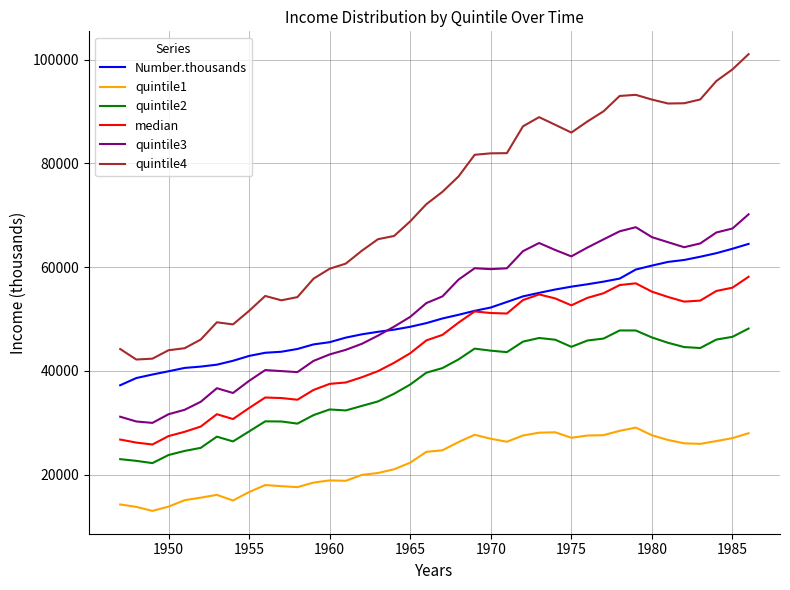

True or false: quintile3 and quintile1 cross at least once.

False